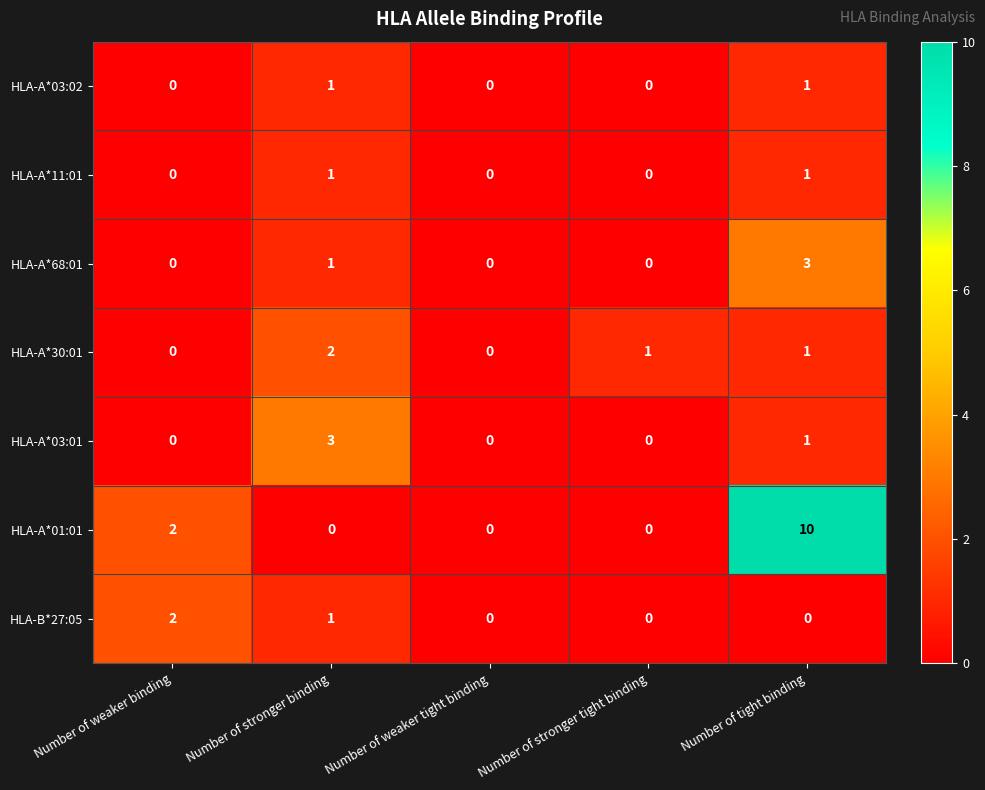

What is the maximum value shown in the chart?

10